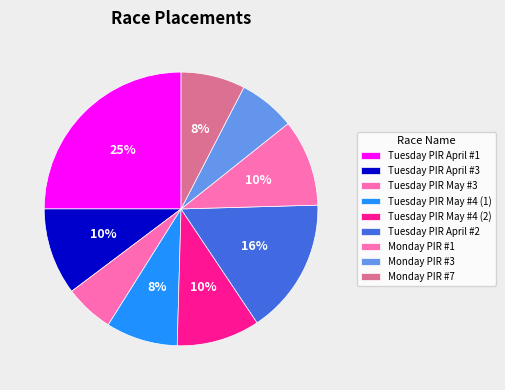

To the nearest percent, what percentage of the pie is Monday PIR #1?

10%